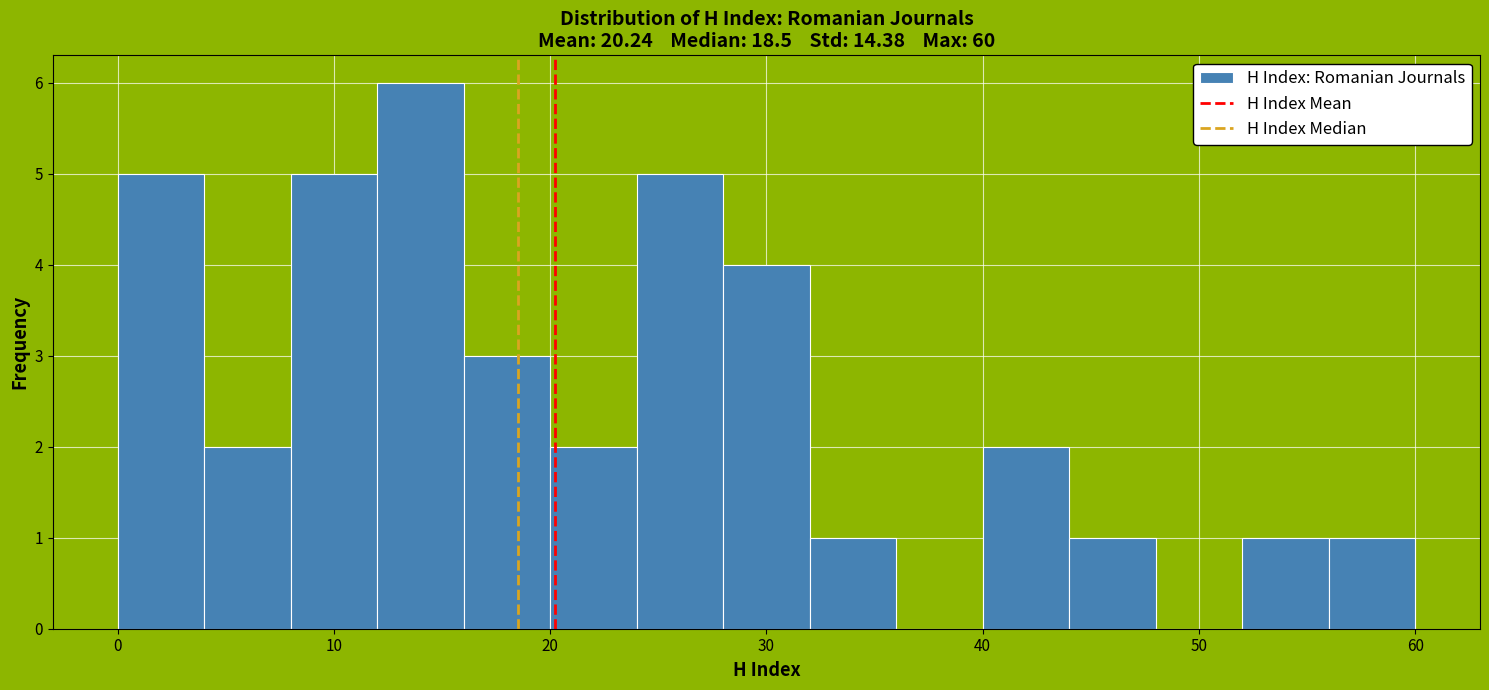

Reading left to right, transcribe this chart: for each bar, give the range it covers on the x-axis and its height. The values are not printed on the chart, so give them approximately, as read against the axis.

0 to 4: 5
4 to 8: 2
8 to 12: 5
12 to 16: 6
16 to 20: 3
20 to 24: 2
24 to 28: 5
28 to 32: 4
32 to 36: 1
36 to 40: 0
40 to 44: 2
44 to 48: 1
48 to 52: 0
52 to 56: 1
56 to 60: 1